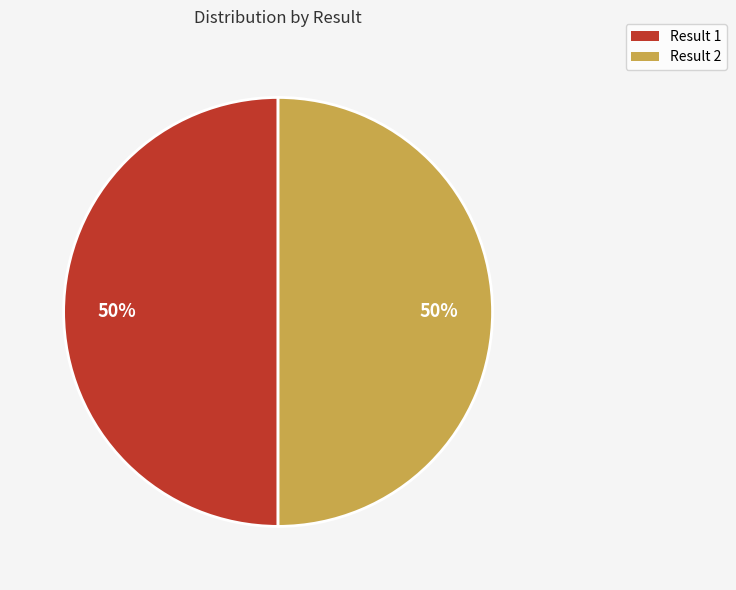

To the nearest percent, what is the combined percentage of Result 2 and Result 1?

100%